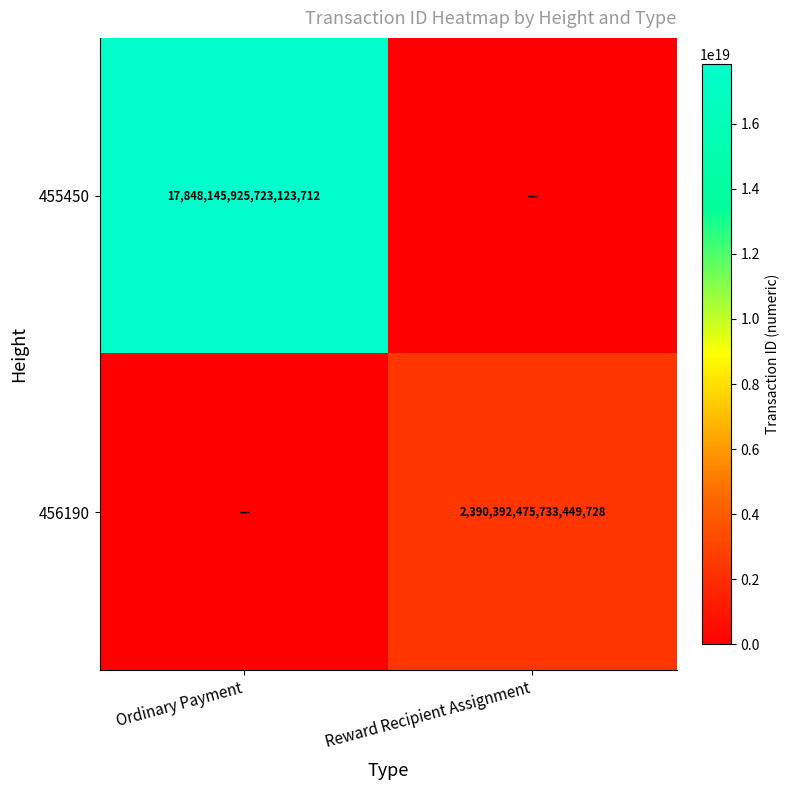

The 455450 series shows 17848145925723123712 at Ordinary Payment. True or false?

True